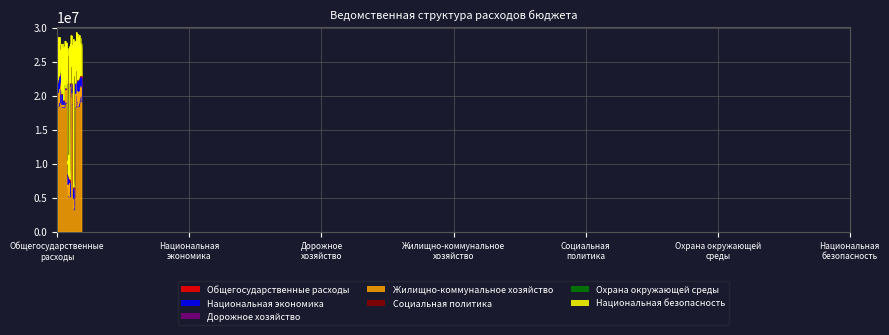

Reading right to left, transcribe all the data shown in this chart.

0	0	126100	26125400	1700000	2157000	136100